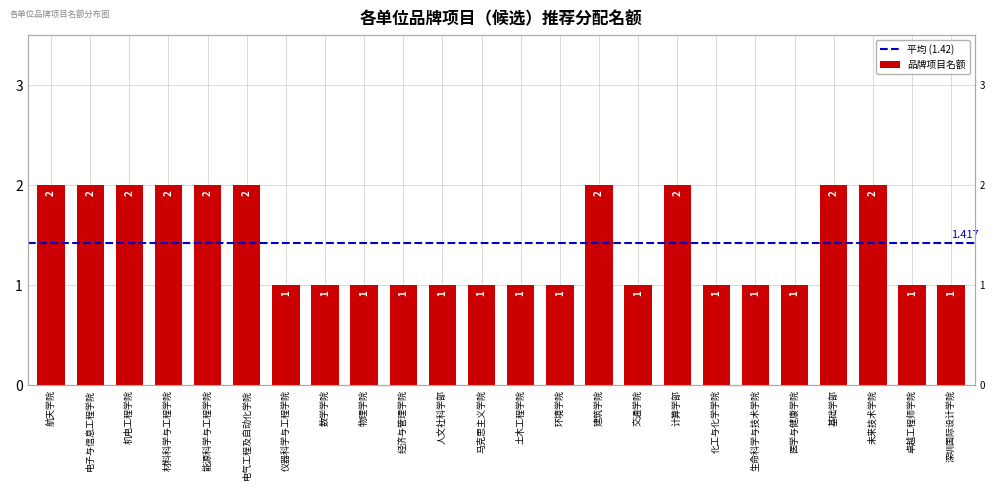

What is the minimum value shown in the chart?

1